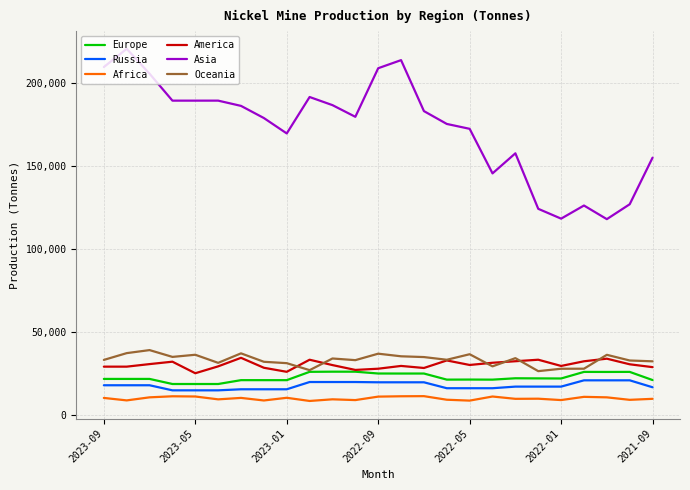

True or false: Europe has more than 0 interior local peaks.

True